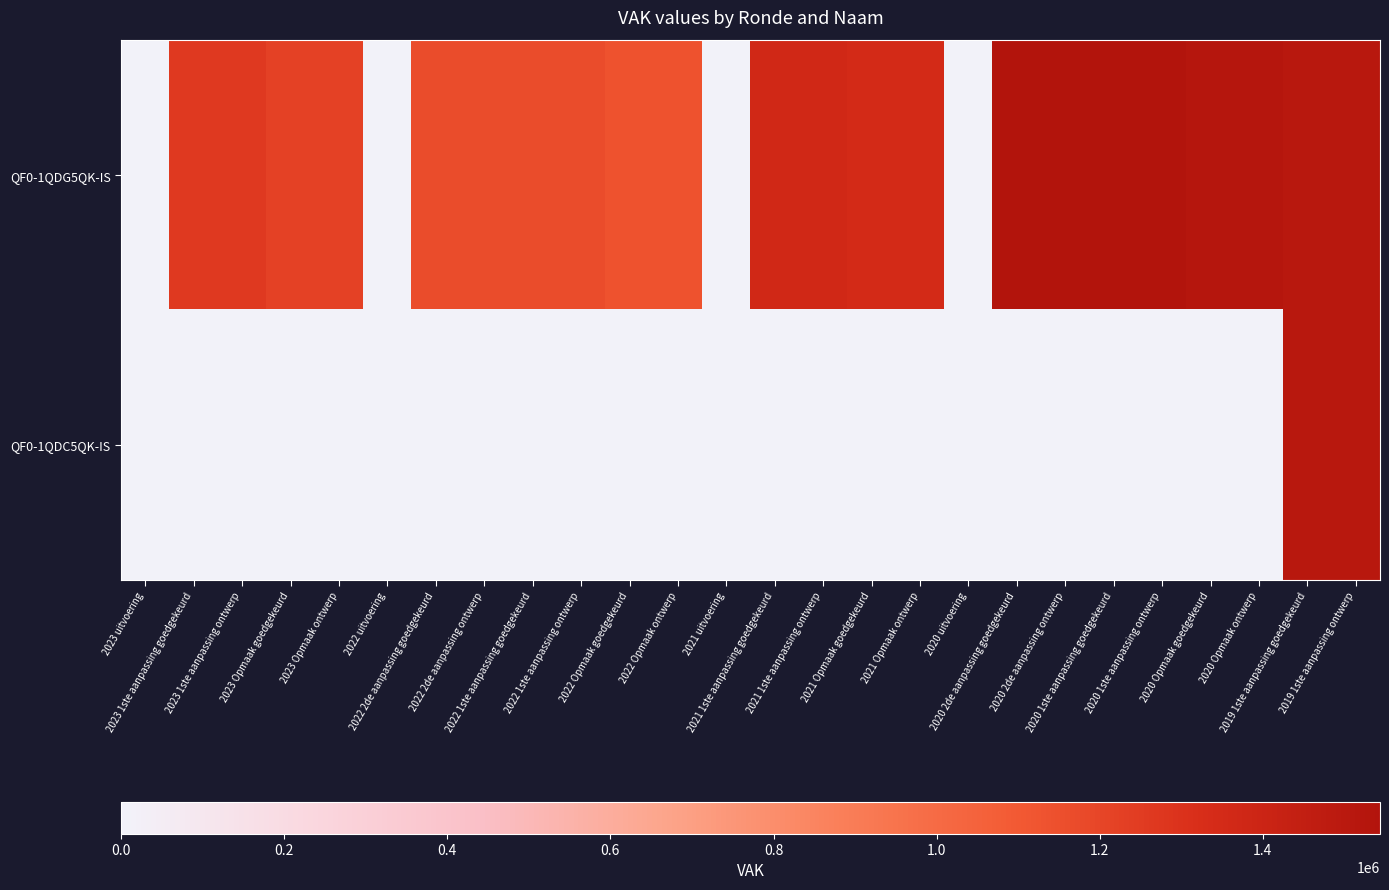

Rank the series by their maximum value, from lowest to highest.

QF0-1QDC5QK-IS, QF0-1QDG5QK-IS